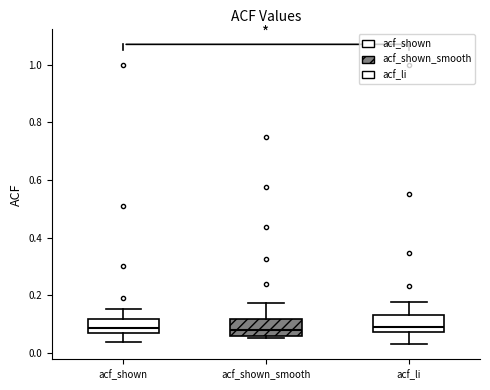

Where is the upper edge of the box for acf_shown_smooth on the y-axis? The values are not printed on the chart, so give them approximately, as read against the axis.

0.12